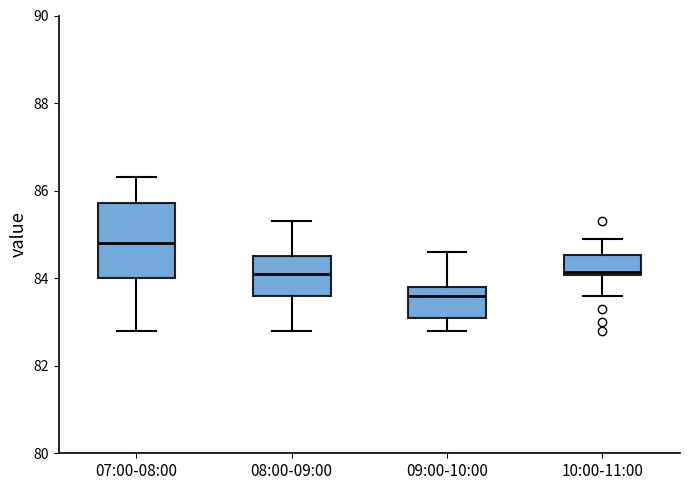

Which box has the lowest median line?

09:00-10:00